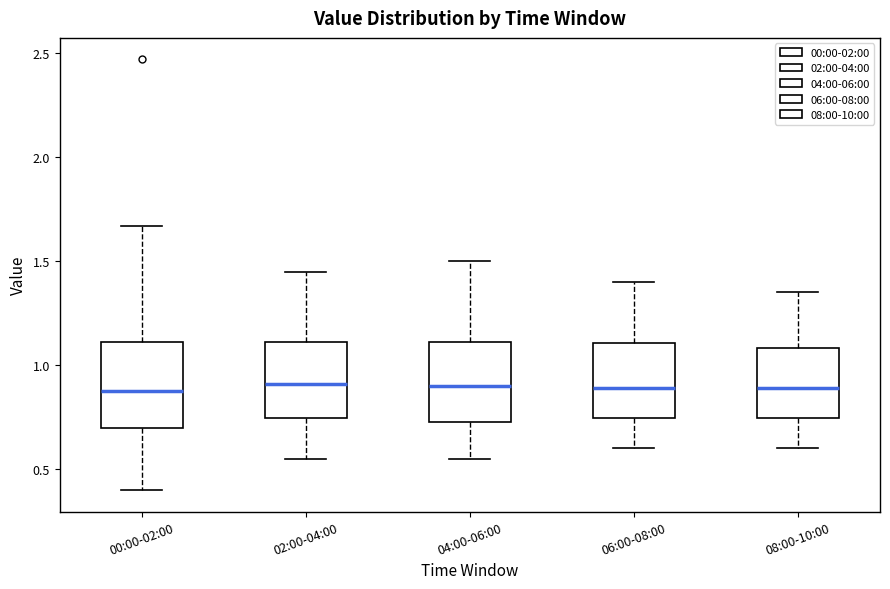

Where does the median line of the box for 02:00-04:00 sit on the y-axis? The values are not printed on the chart, so give them approximately, as read against the axis.

0.90